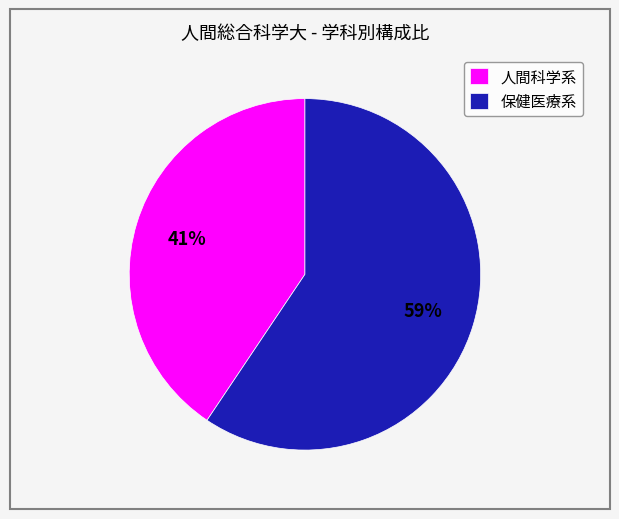

Which category has the biggest portion of the pie?

保健医療系